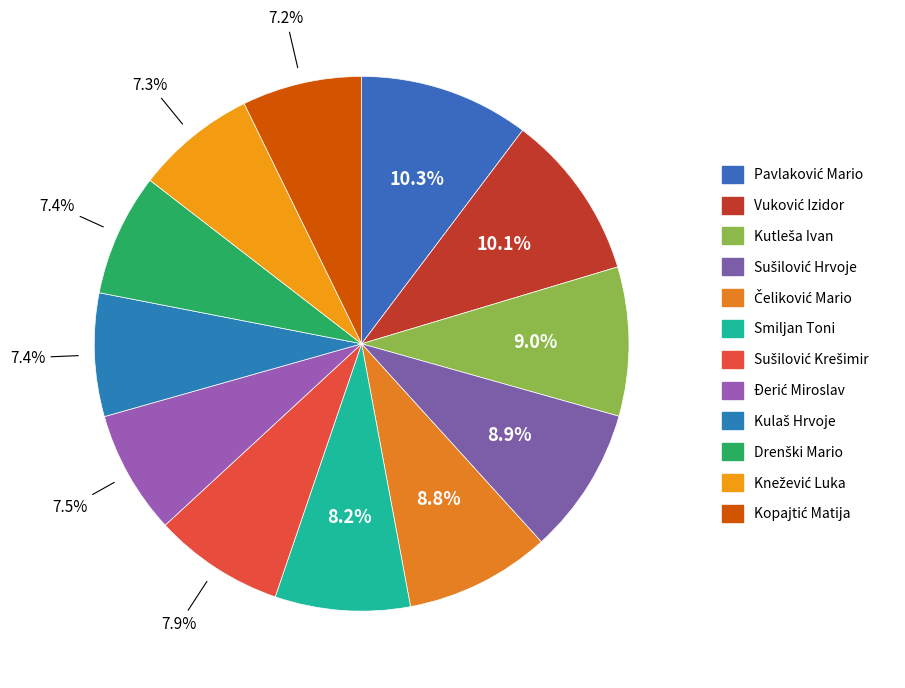

How many slices are in this pie chart?

12